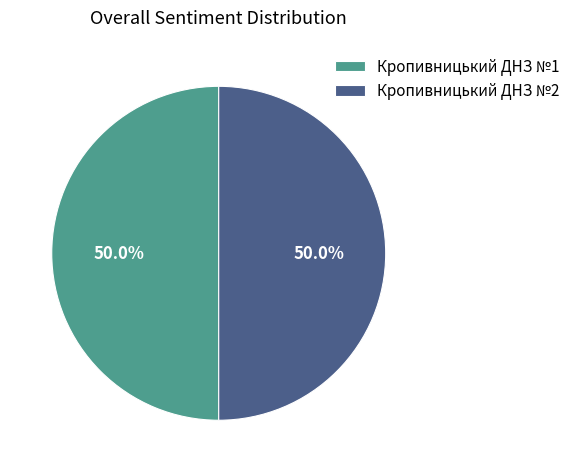

What percentage is the Кропивницький ДНЗ №1 slice, to the nearest percent?

50%